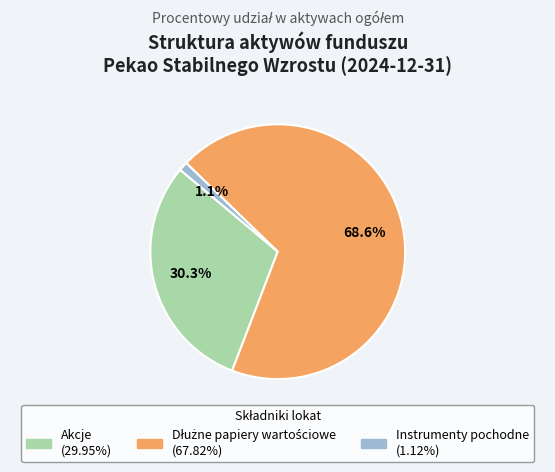

To the nearest percent, what is the average slice percentage?

33%